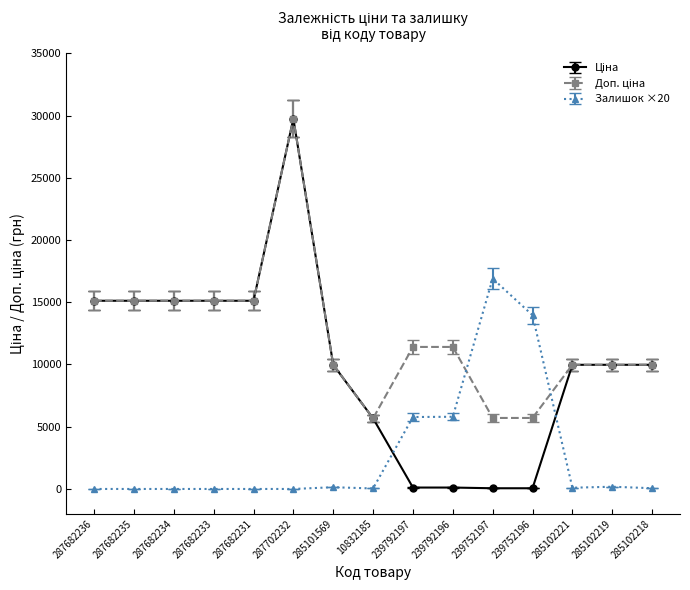

What is the maximum value for Залишок ×20?

16900.0